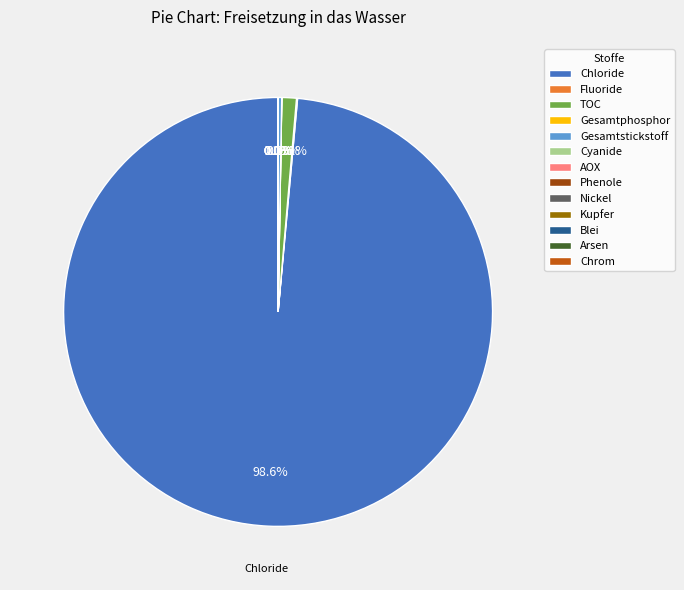

Which slice is the largest?

Chloride